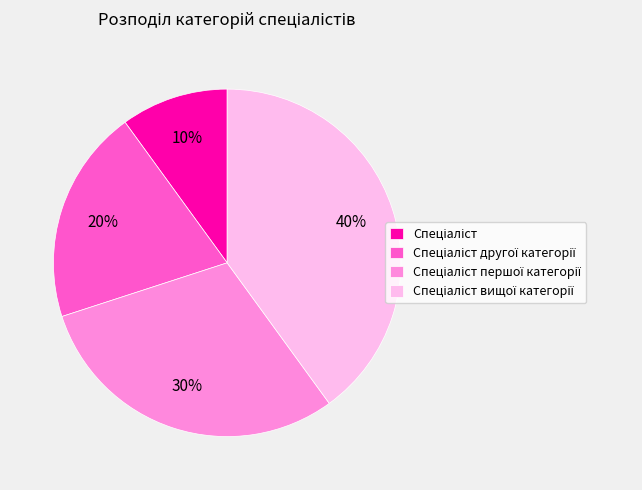

Is there a majority slice in this chart?

No